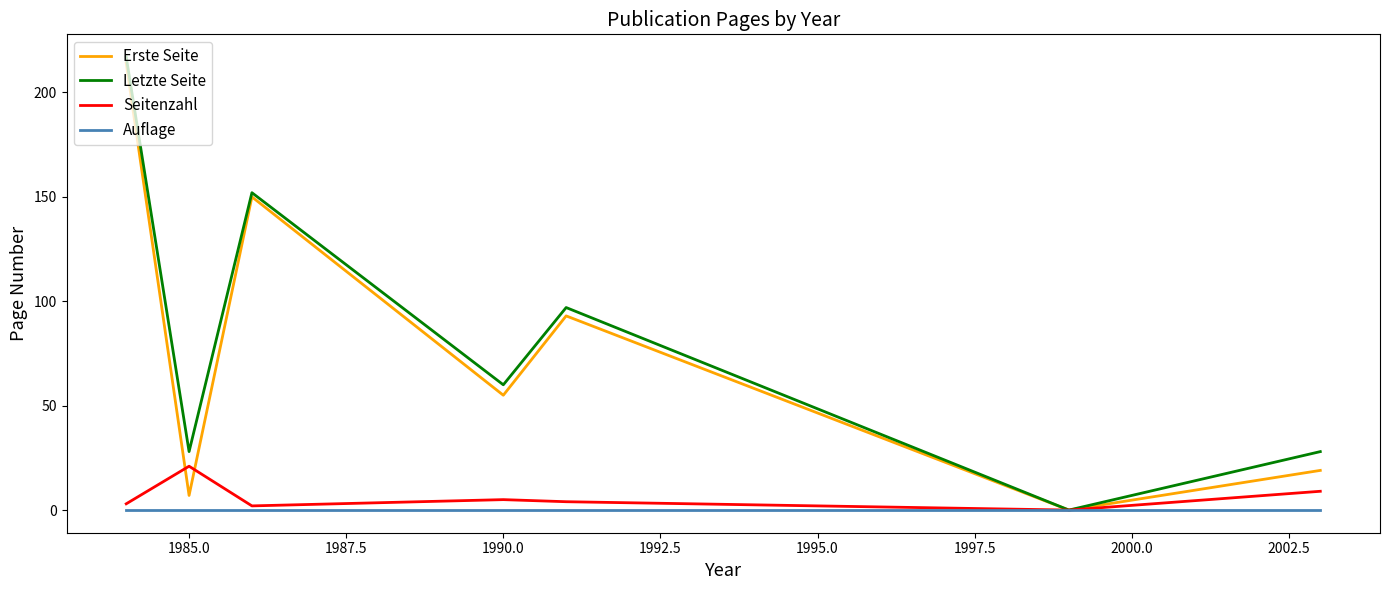

Which series has the largest range (max minus min)?

Letzte Seite